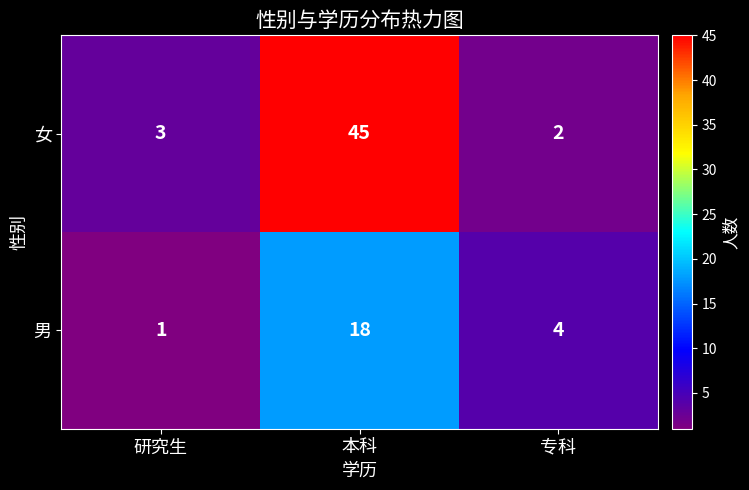

Reading left to right, what are all the values shown in this chart?

女: 研究生=3	本科=45	专科=2
男: 研究生=1	本科=18	专科=4